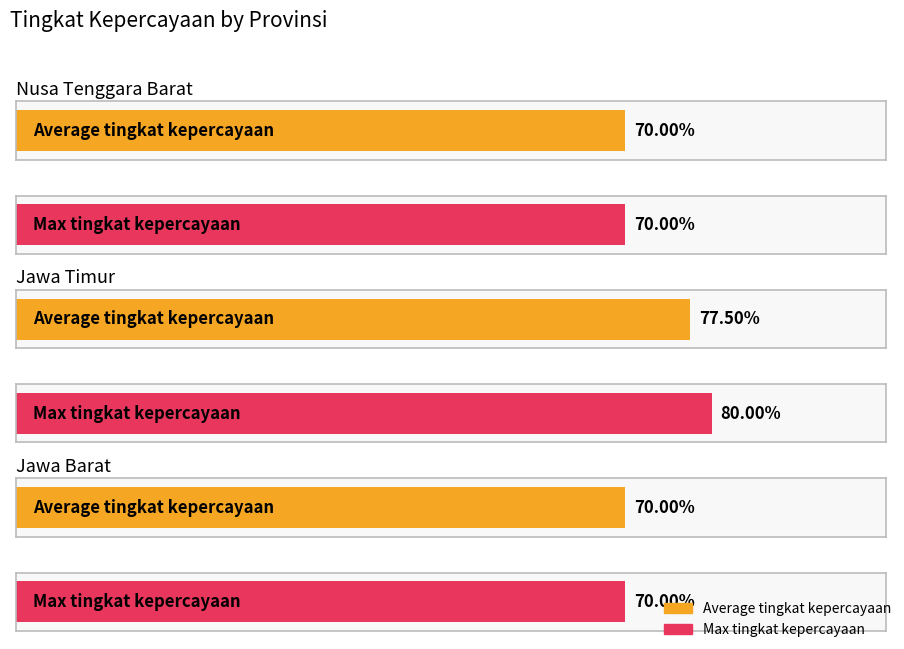

What position from the left is Nusa Tenggara Barat?

1